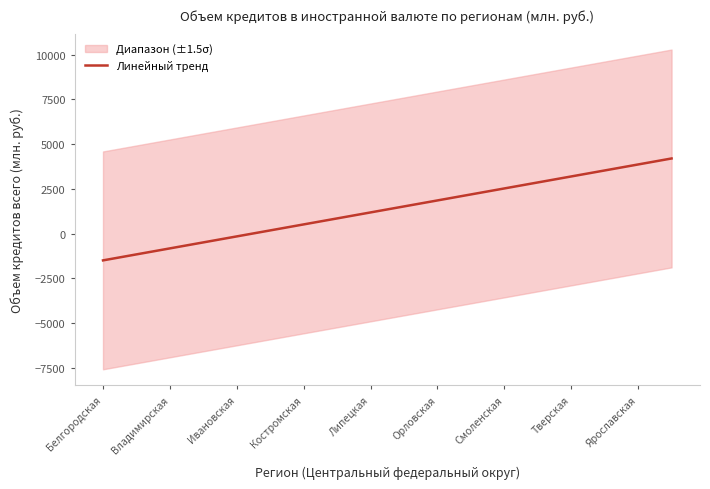

What is the minimum value shown in the chart?

-1492.8